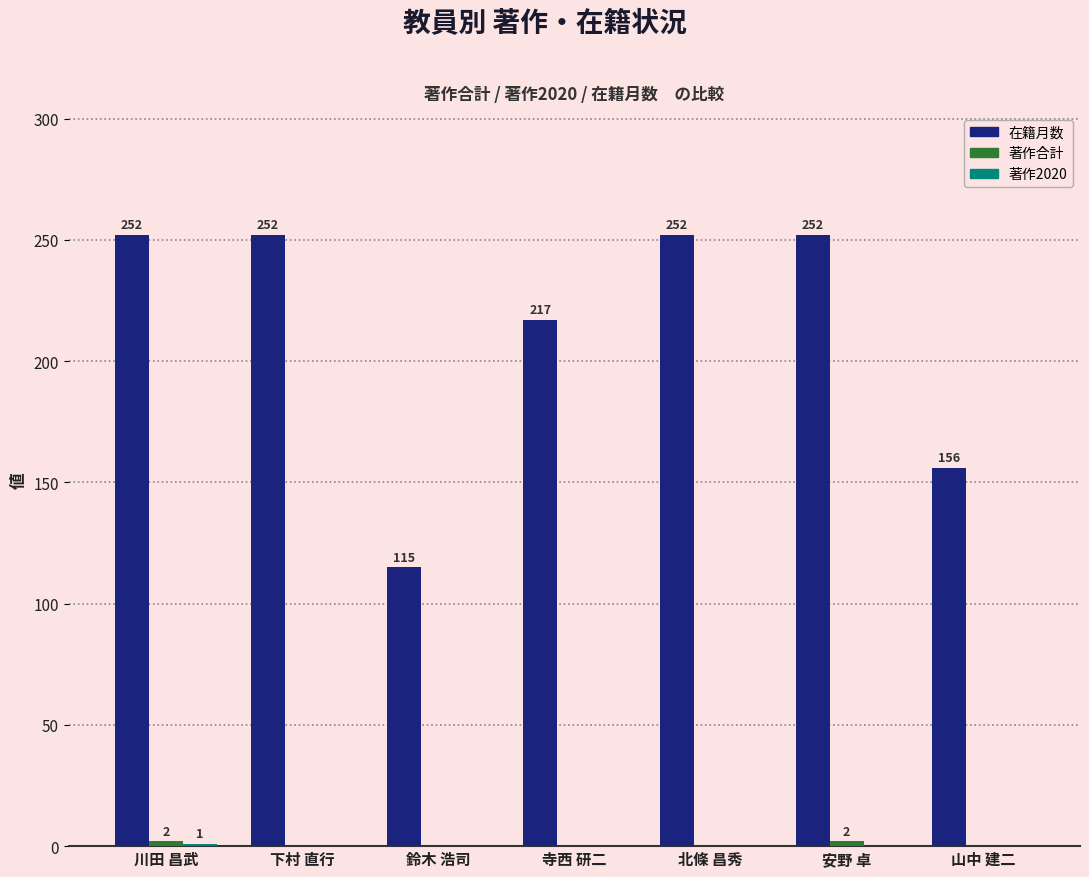

How many groups of bars are there?

7